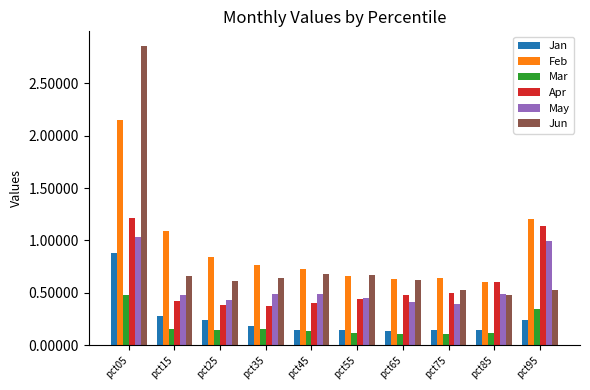

At which label does Mar reach its peak?

pct05